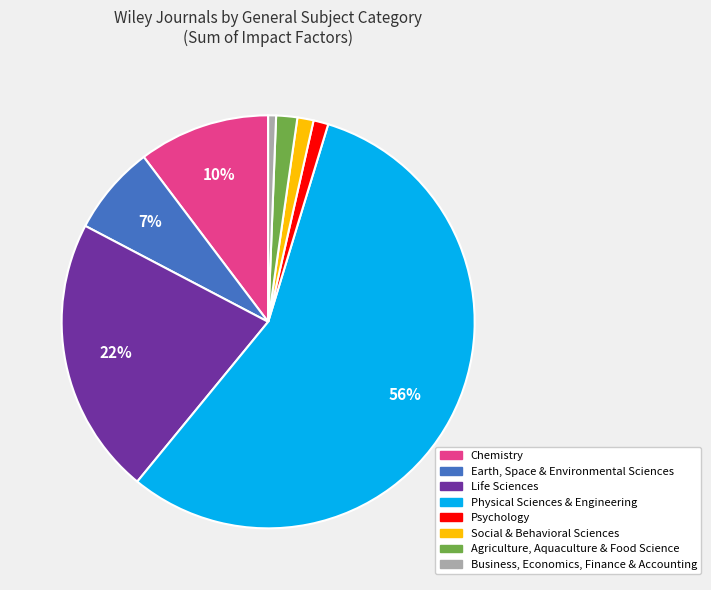

Do Chemistry and Business, Economics, Finance & Accounting together represent more than half of the pie?

No